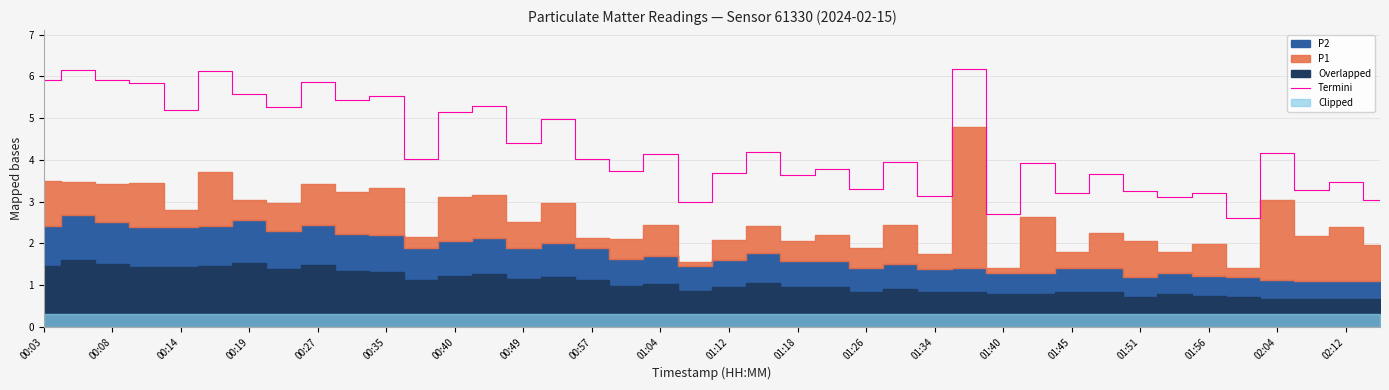

The value of Termini at 01:51 is 2.2. True or false?

False